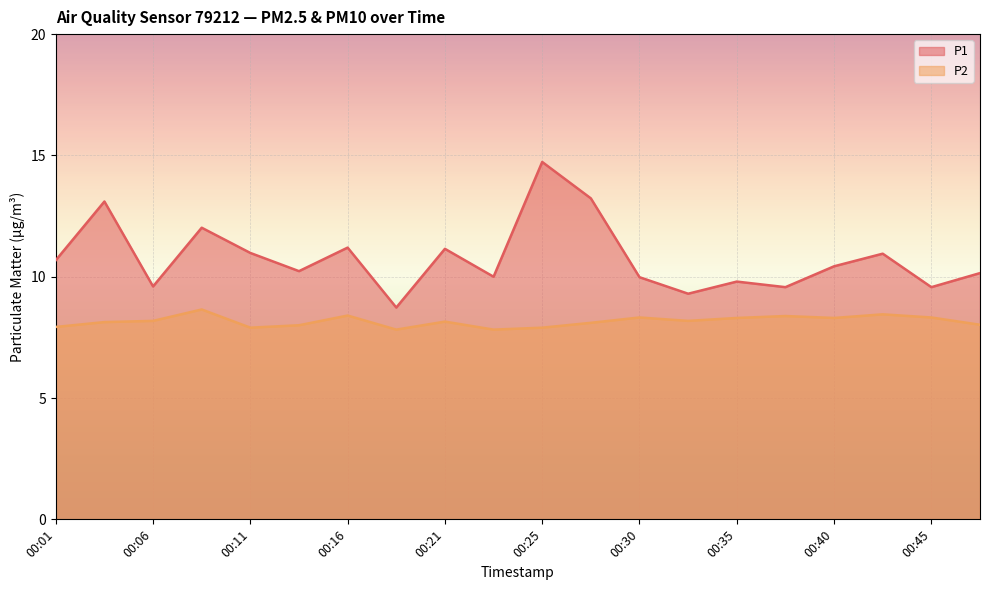

Which has a higher value, 00:35 or 00:13?

00:13